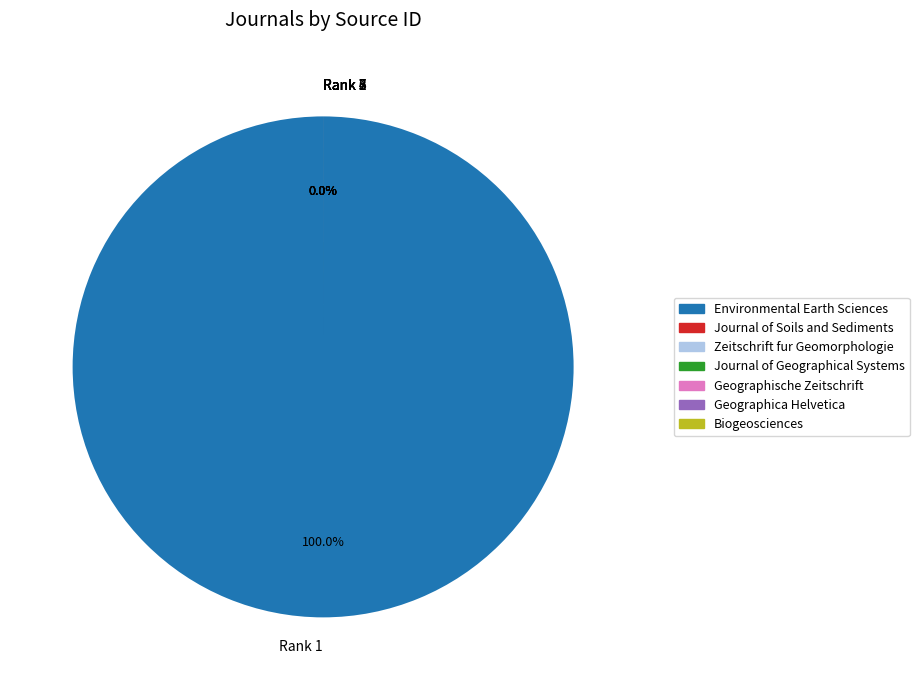

Which slice is the largest?

Environmental Earth Sciences